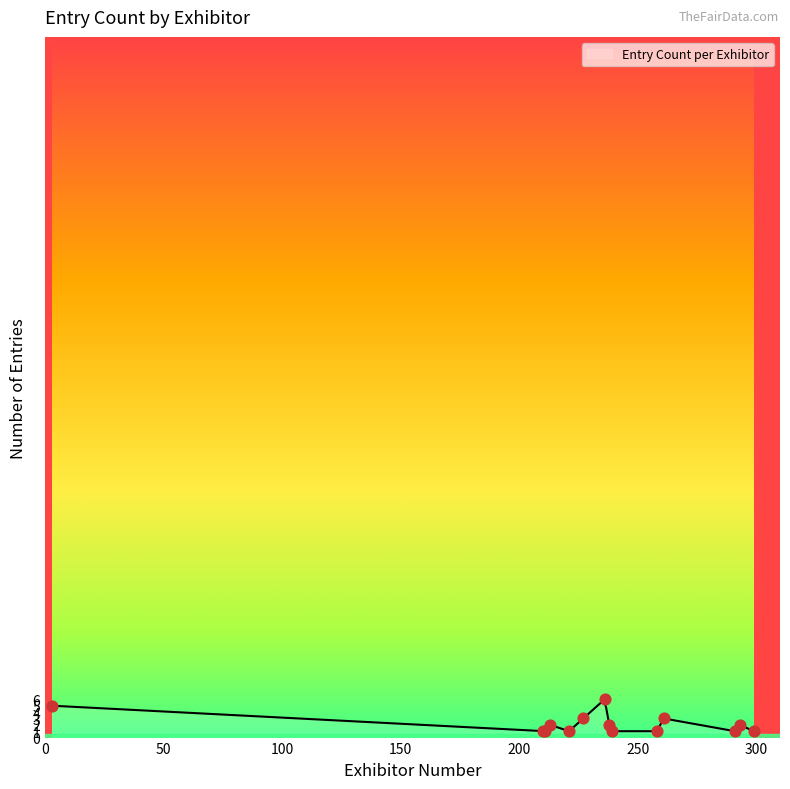

Which has a higher value, 210 or 291?

210